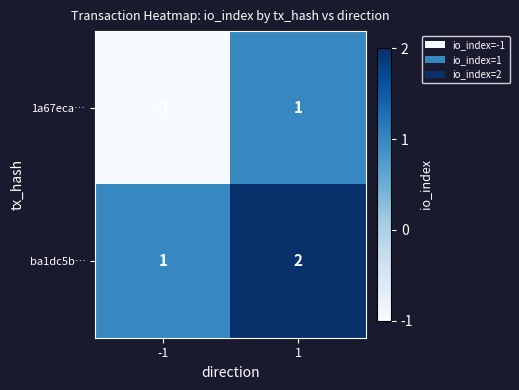

List the series in order of their overall mean, lowest first.

1a67eca…, ba1dc5b…